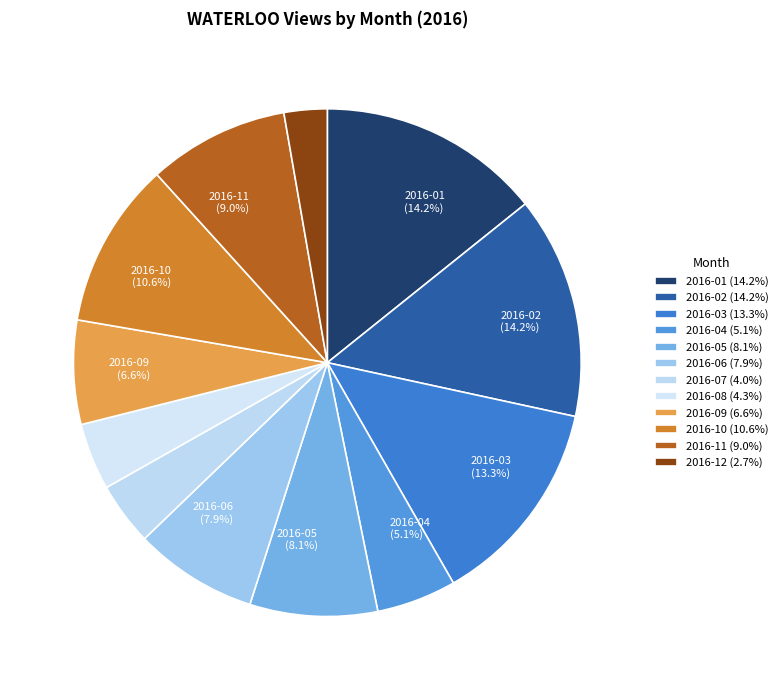

Which slice is the smallest?

2016-12